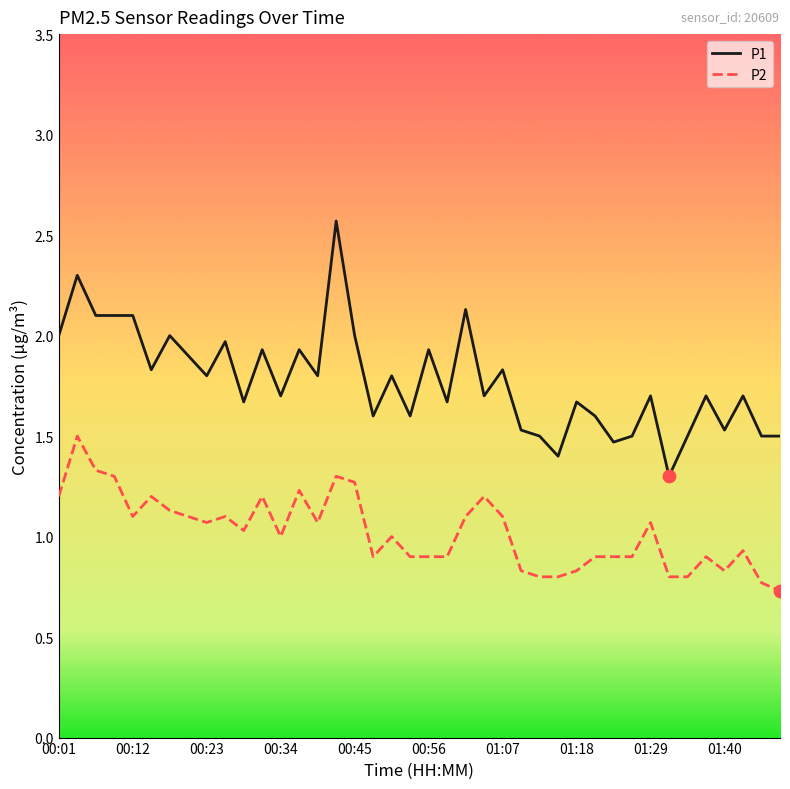

What are all the series names shown in the legend?

P1, P2